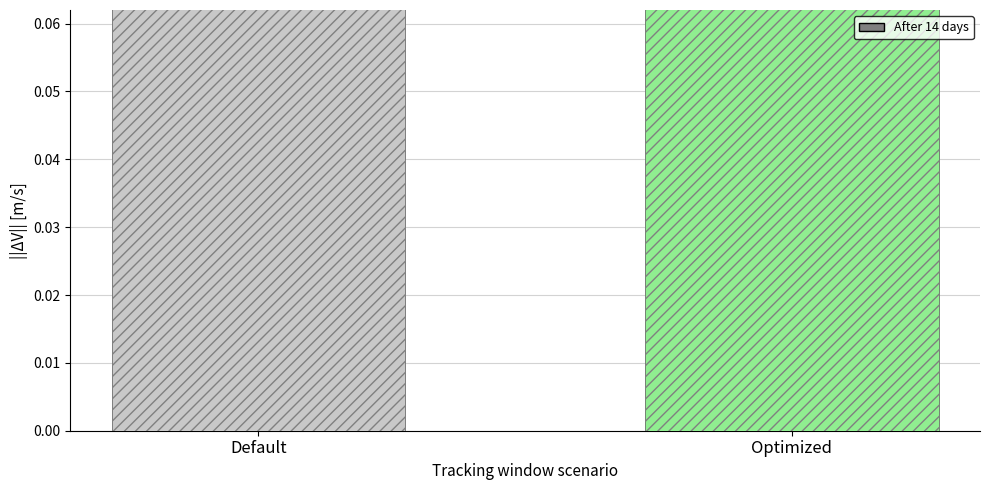

Count the number of values greater than 11.

1